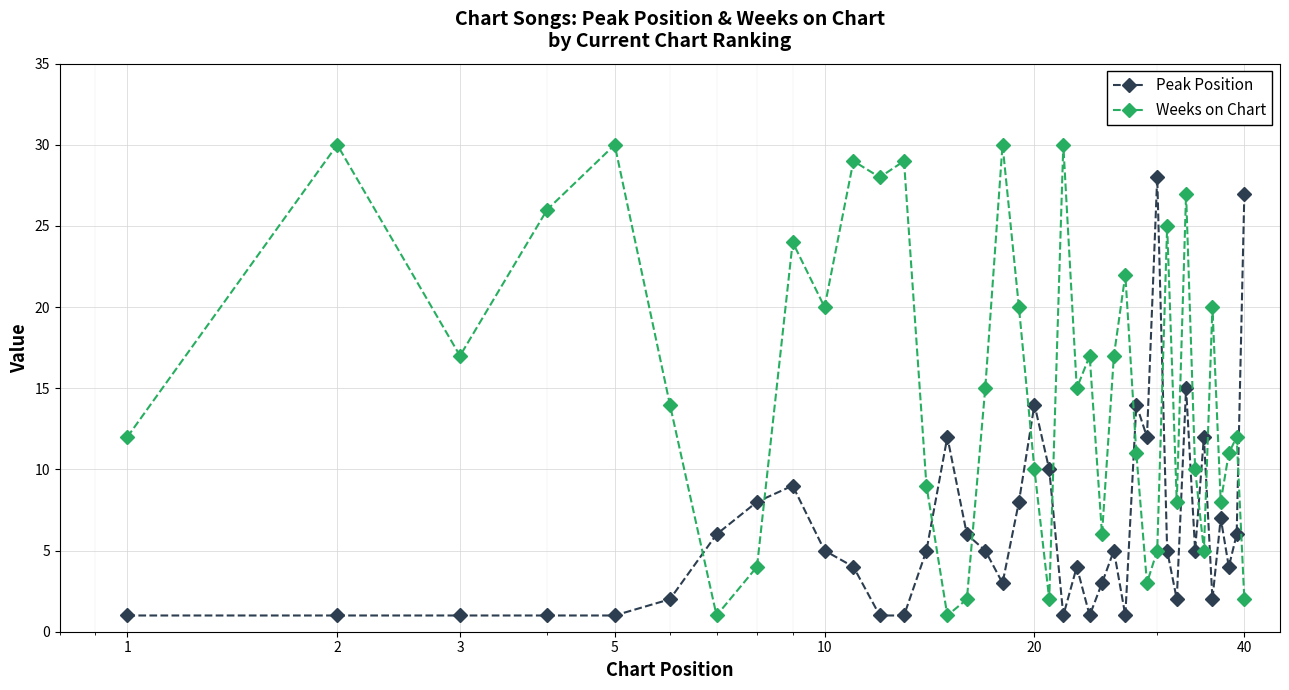

Reading right to left, extract all data points from this chart.

Peak Position: 27	6	4	7	2	12	5	15	2	5	28	12	14	1	5	3	1	4	1	10	14	8	3	5	6	12	5	1	1	4	5	9	8	6	2	1	1	1	1	1
Weeks on Chart: 2	12	11	8	20	5	10	27	8	25	5	3	11	22	17	6	17	15	30	2	10	20	30	15	2	1	9	29	28	29	20	24	4	1	14	30	26	17	30	12